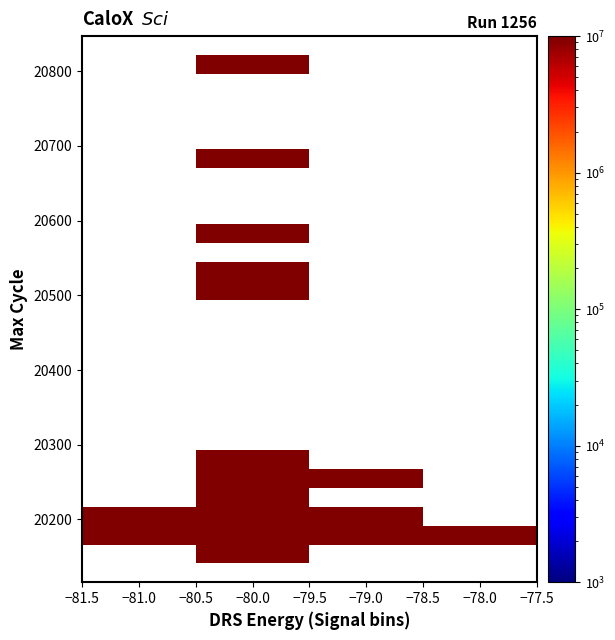

At how many categories does at least one series exceed 407283072?

1